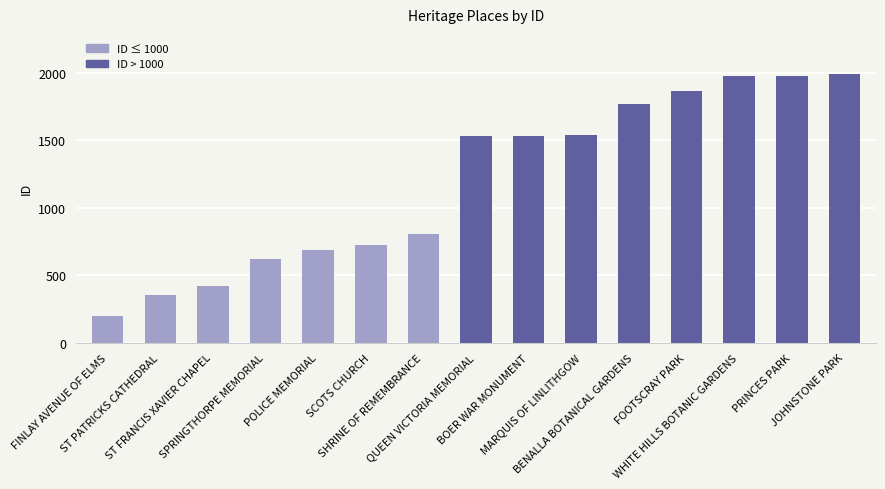

What is the difference between the maximum and minimum values?

1798